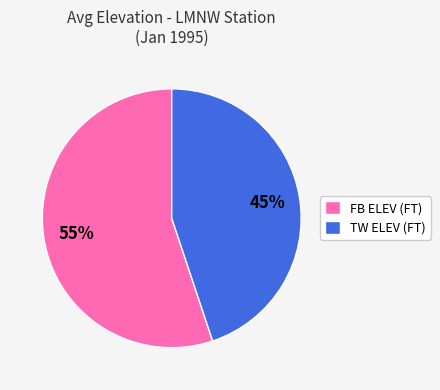

Is it true that TW ELEV (FT) is 38% of the pie?

False